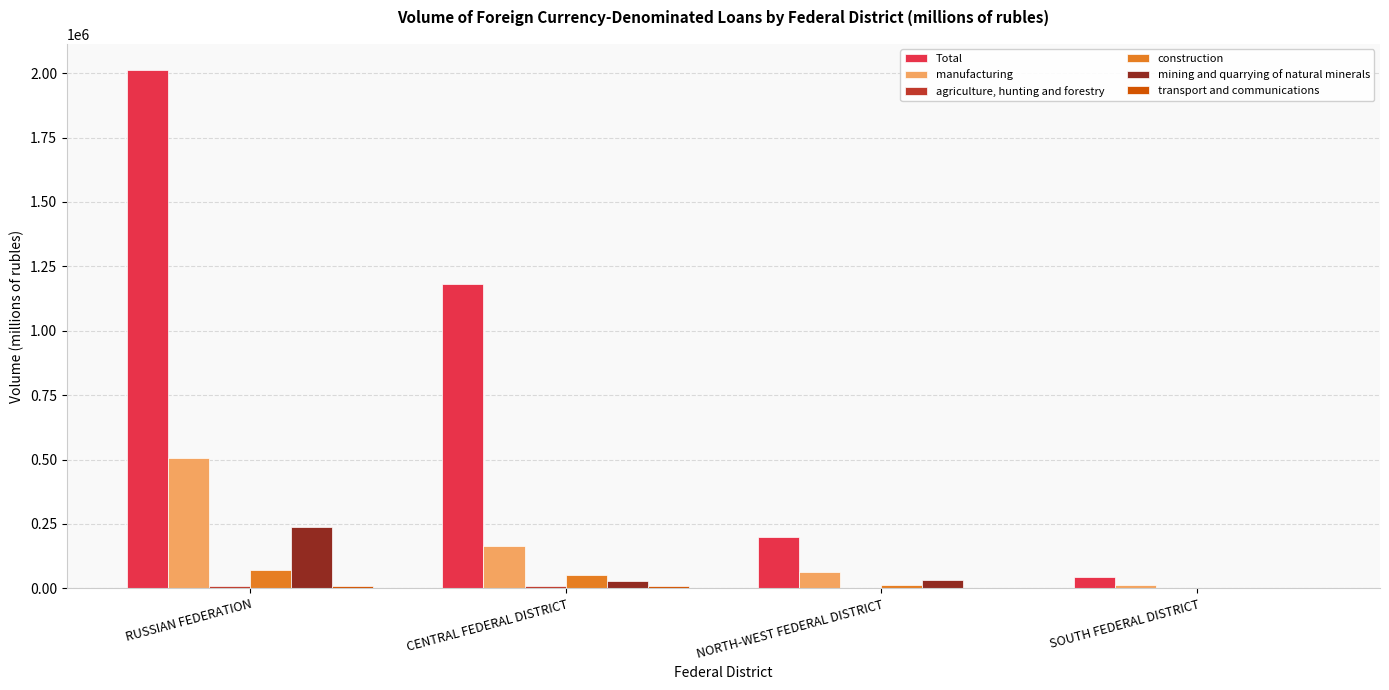

At which category does the chart reach its peak across all series?

RUSSIAN FEDERATION